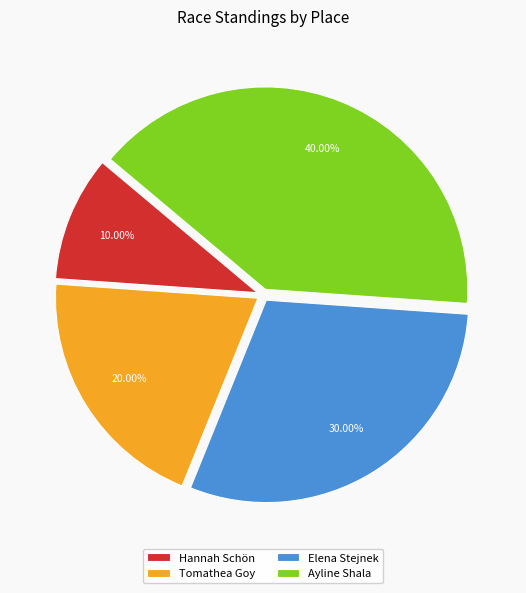

To the nearest percent, what is the difference between the Elena Stejnek and Ayline Shala slice percentages?

10%